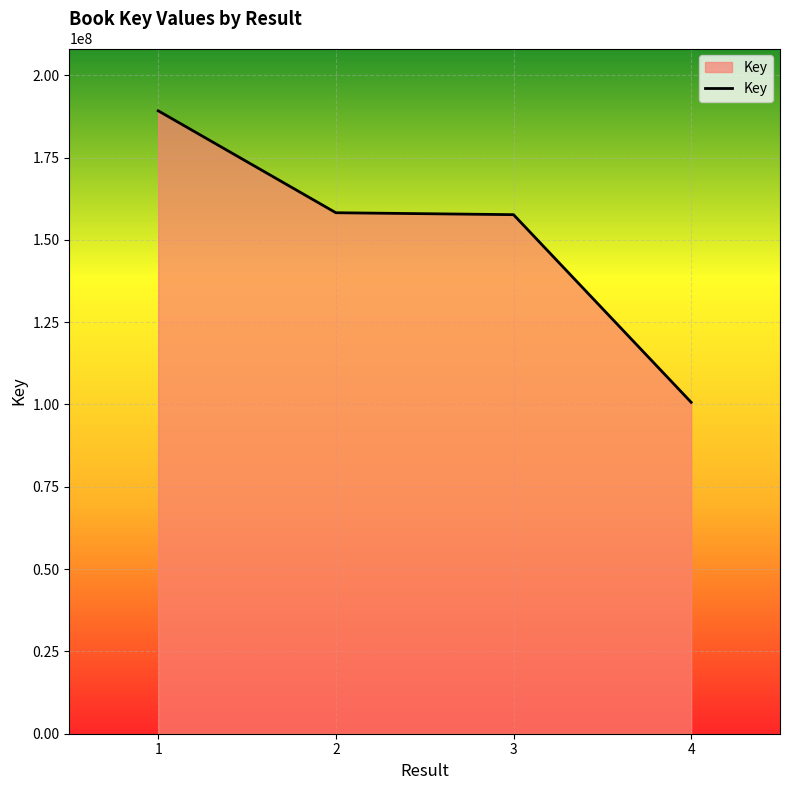

Which category has the highest value across all series?

1